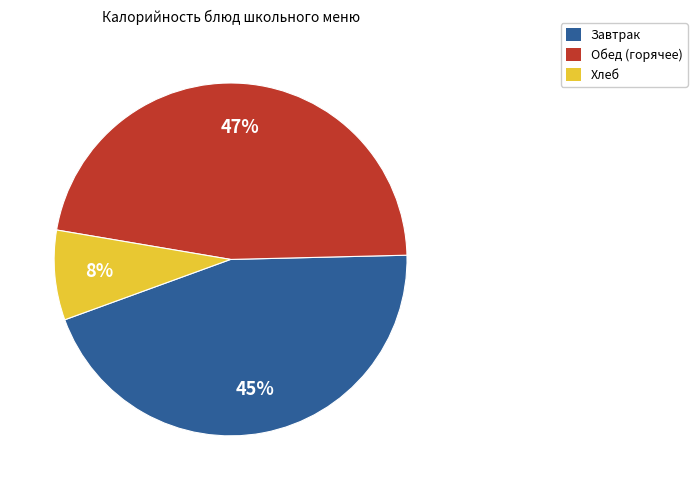

What is the smallest slice in the pie chart?

Хлеб